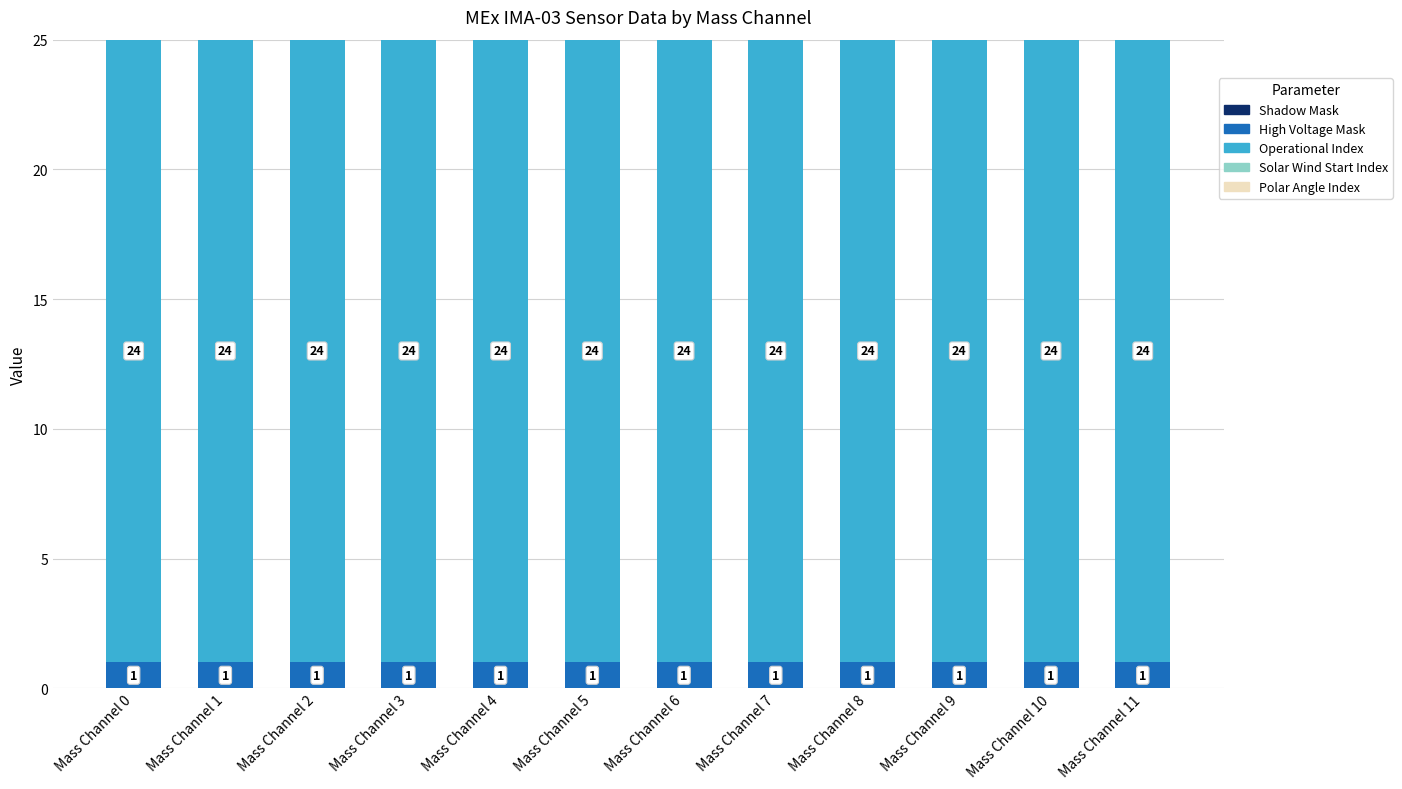

True or false: High Voltage Mask has a value of 2 at Mass Channel 4.

False